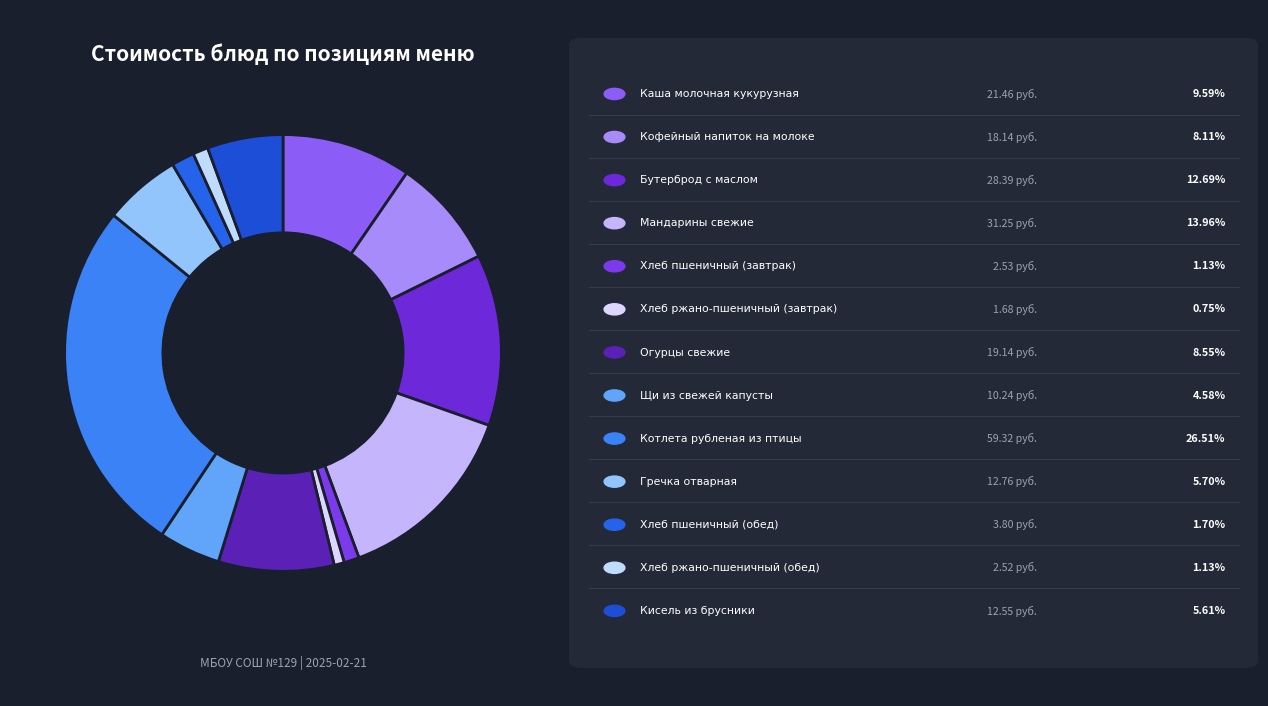

Count the number of slices in the pie.

13